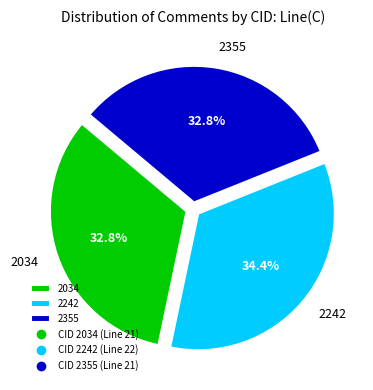

The 2242 slice represents 34% of the pie. True or false?

True